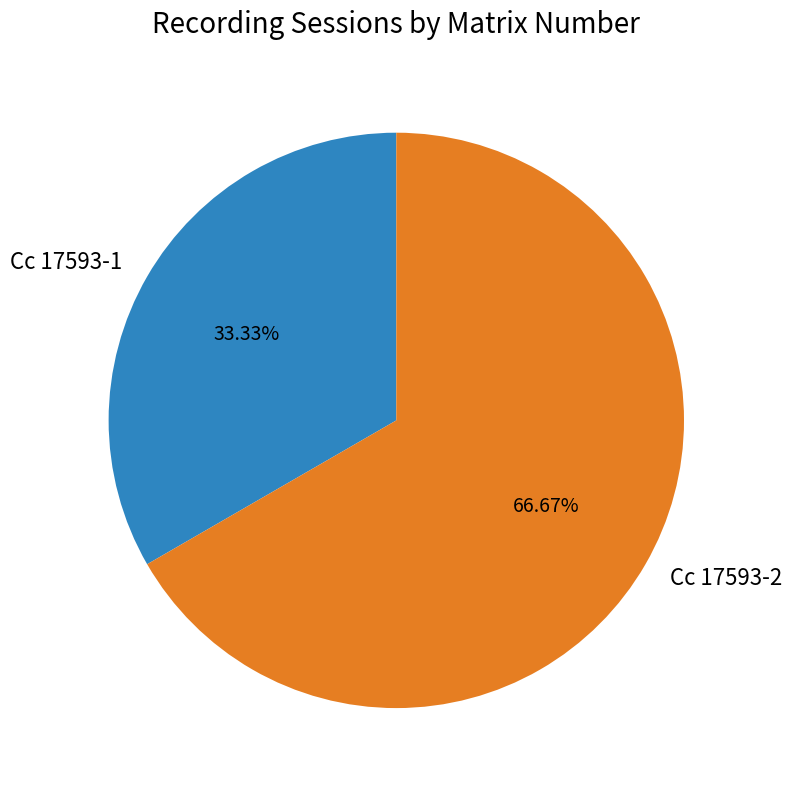

Count the number of slices in the pie.

2